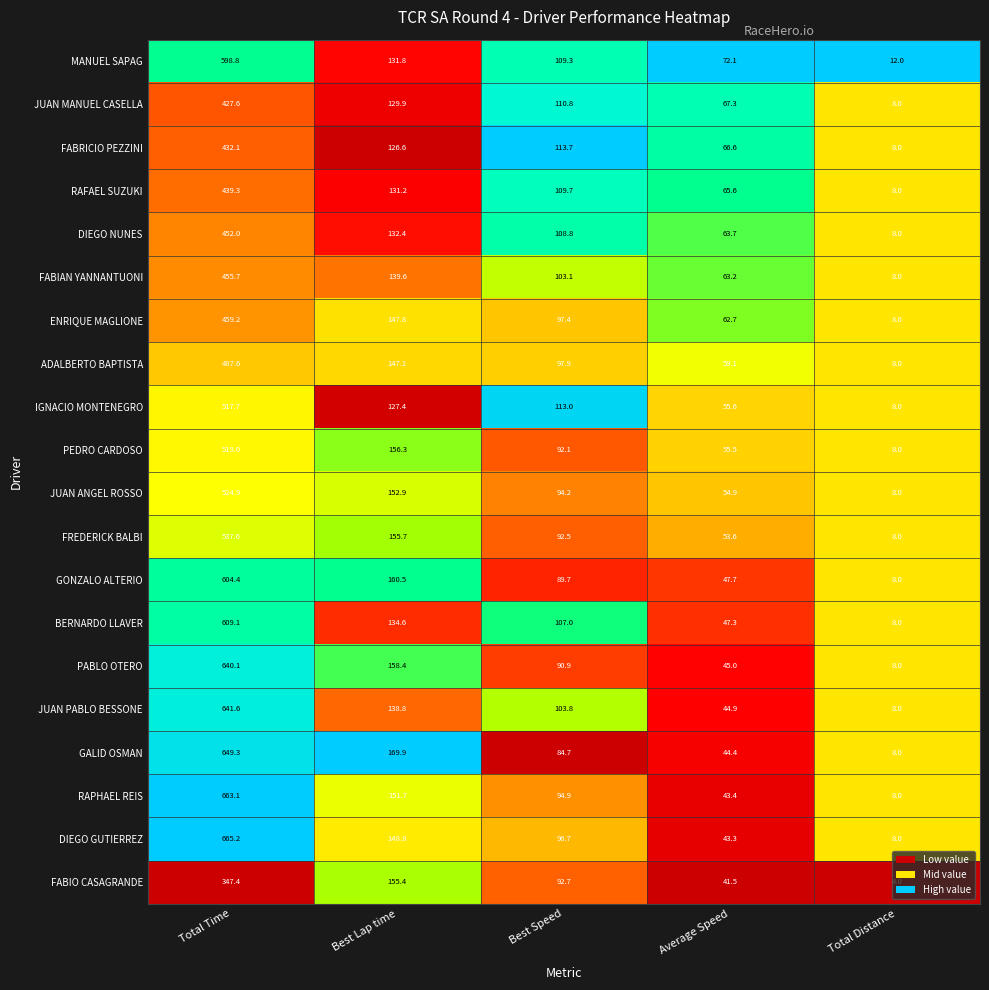

At which category does the chart reach its minimum across all series?

Total Distance